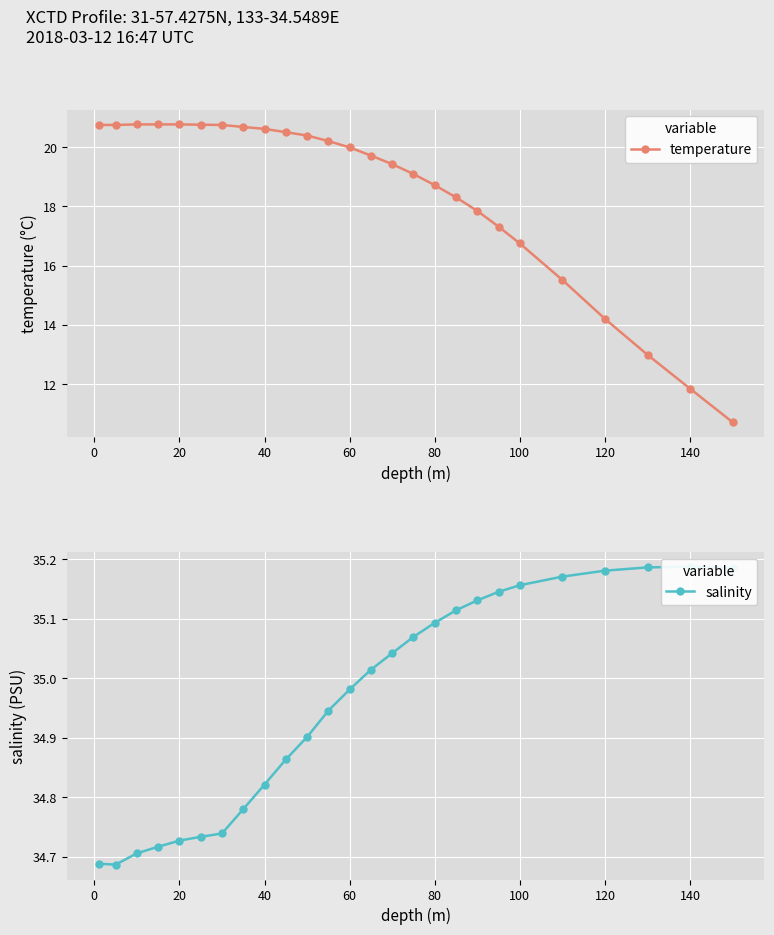

The value of temperature at 40 is 27.4. True or false?

False